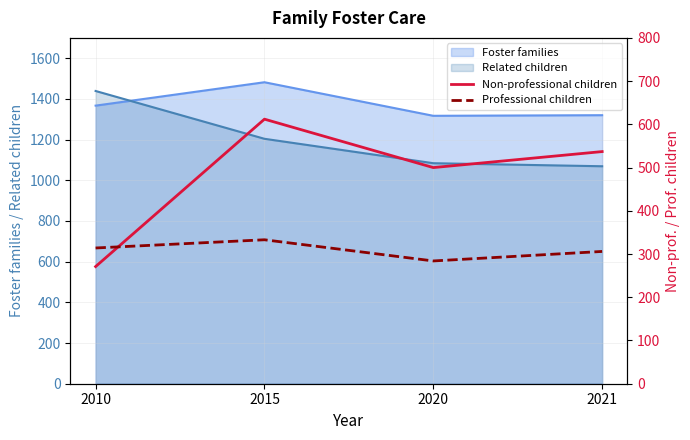

Between 2015 and 2020, which is larger?

2015